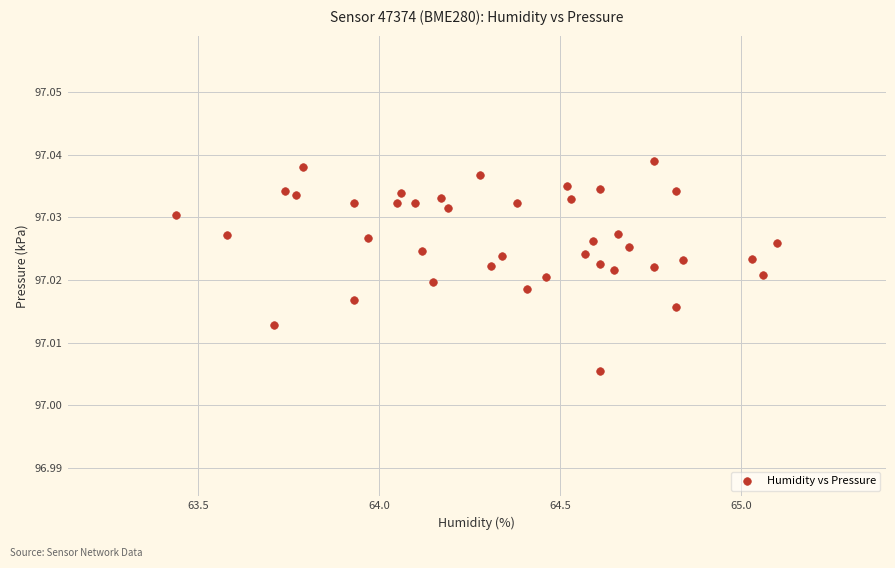

What is the range of X values (max minus min)?

1.7